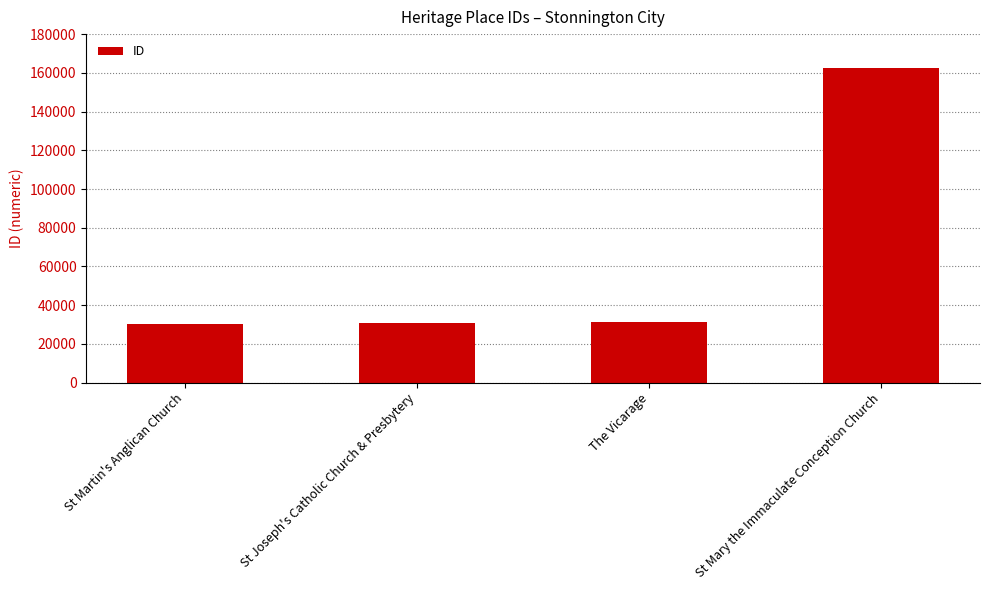

The value at St Joseph's Catholic Church & Presbytery is 19282. True or false?

False